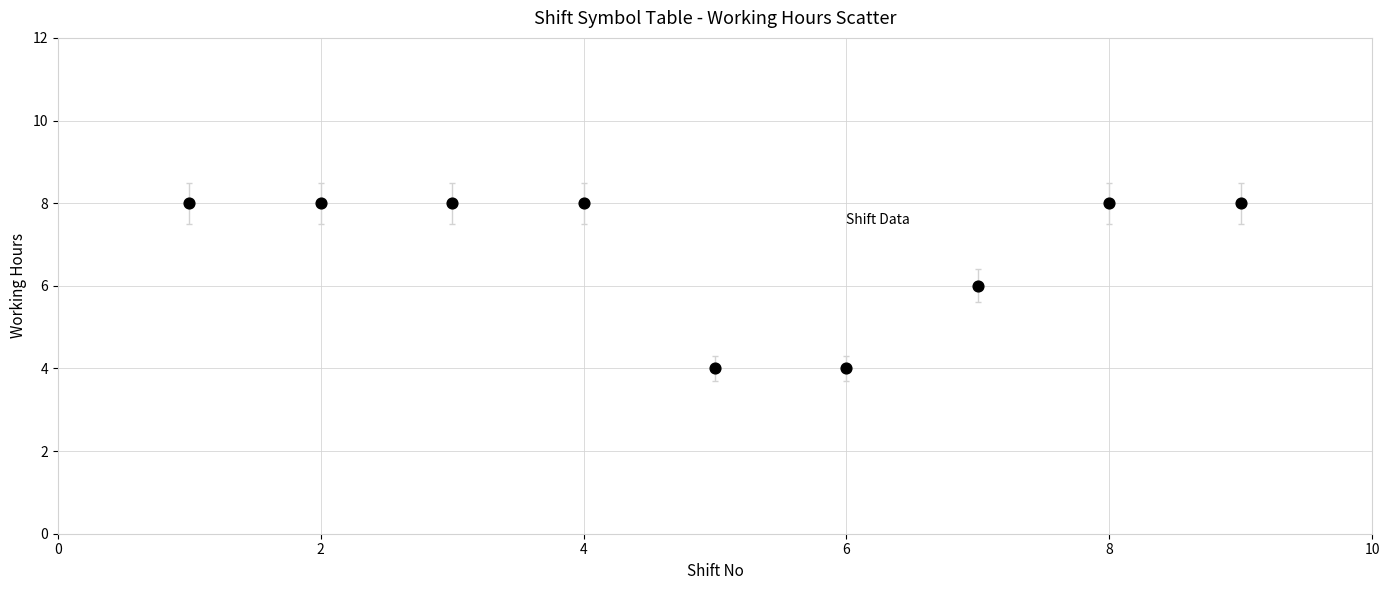

What is the average Y value?

6.9